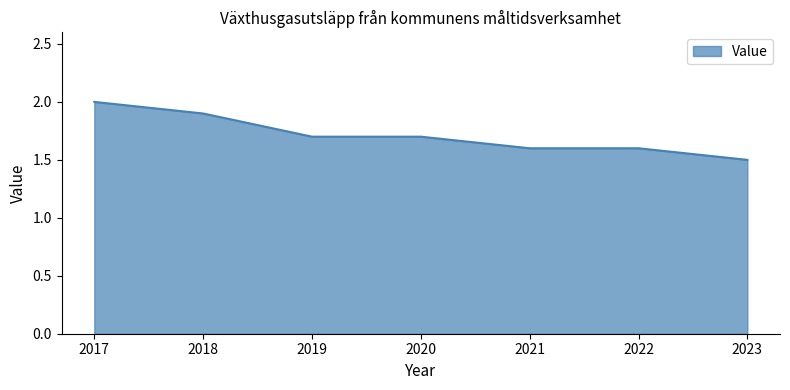

Between 2019 and 2021, which is larger?

2019